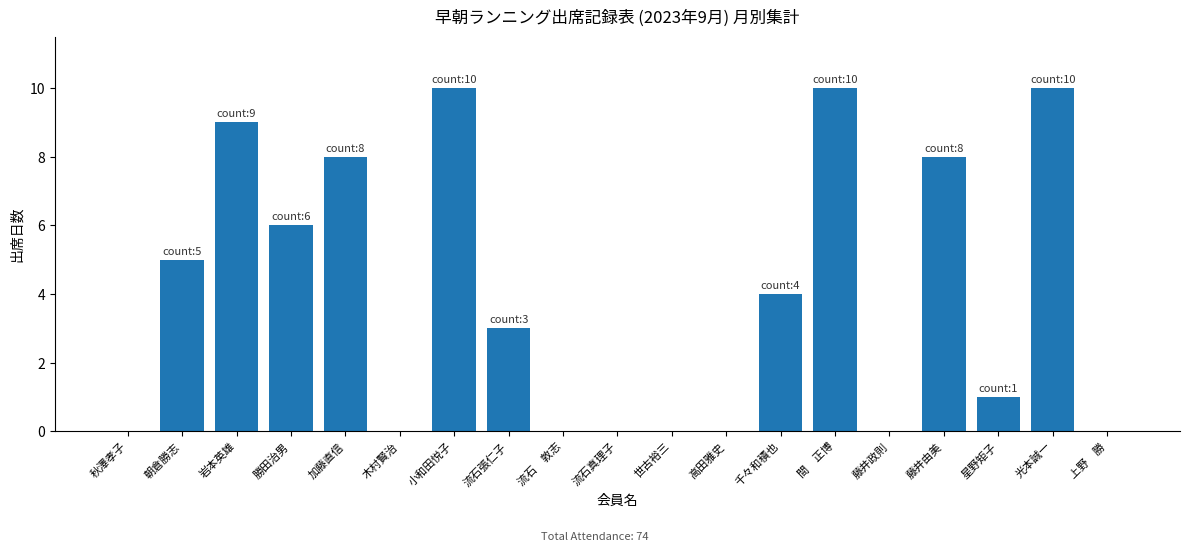

What is the maximum value shown in the chart?

10